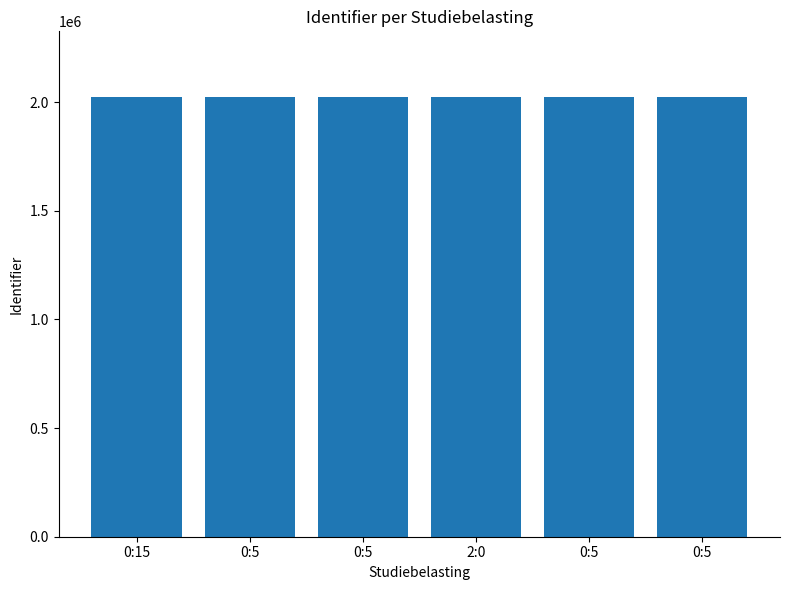

List the labels in order of value, smallest first.

0:15, 0:5, 0:5, 2:0, 0:5, 0:5